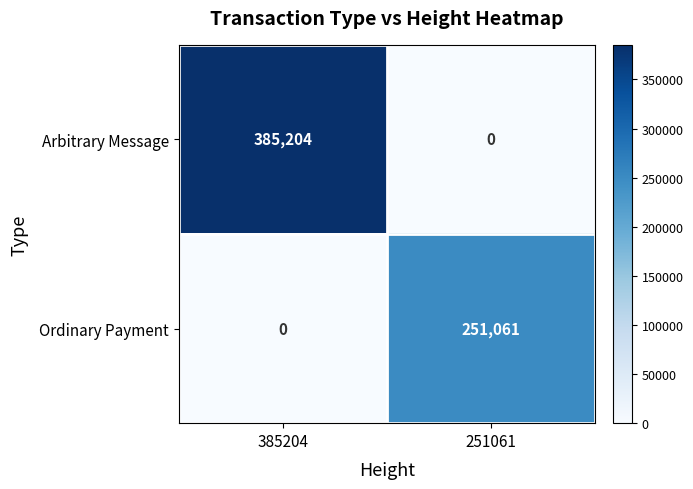

True or false: Arbitrary Message has a value of 0 at 251061.

True